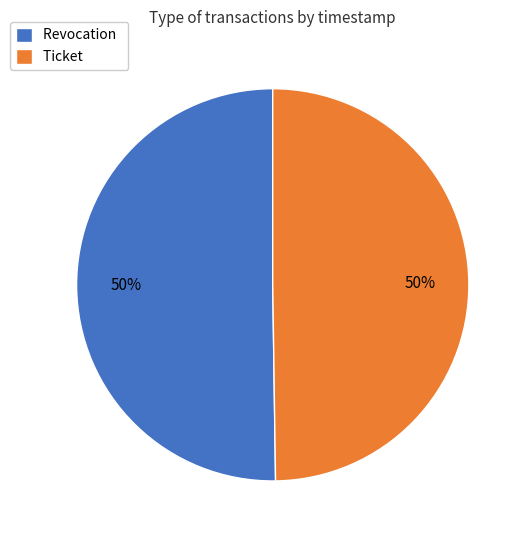

To the nearest percent, what is the average slice percentage?

50%